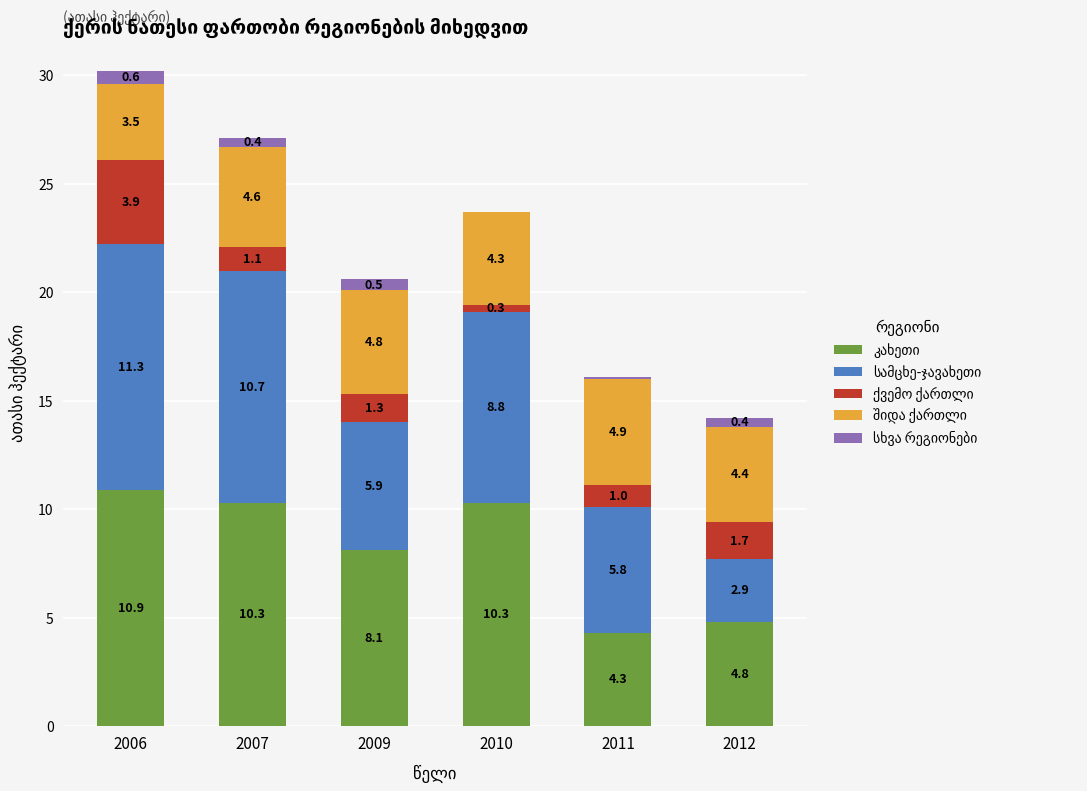

What is the total value across all series at 2007?

27.1